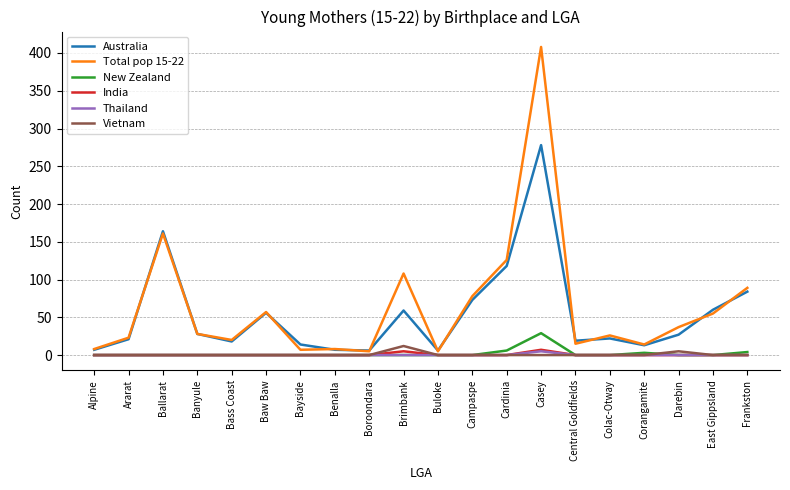

How many lines are shown in the chart?

6